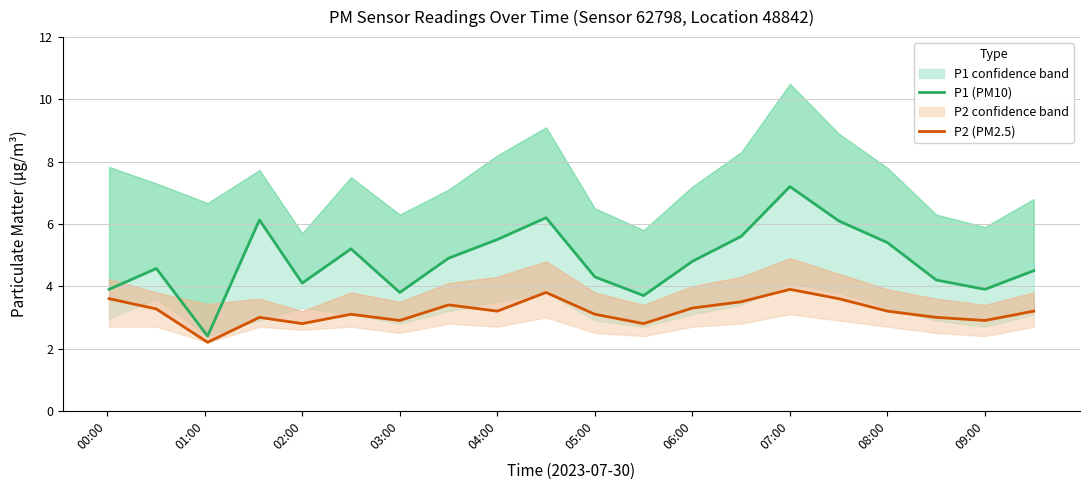

True or false: P1 (PM10) and P2 (PM2.5) cross at least once.

False